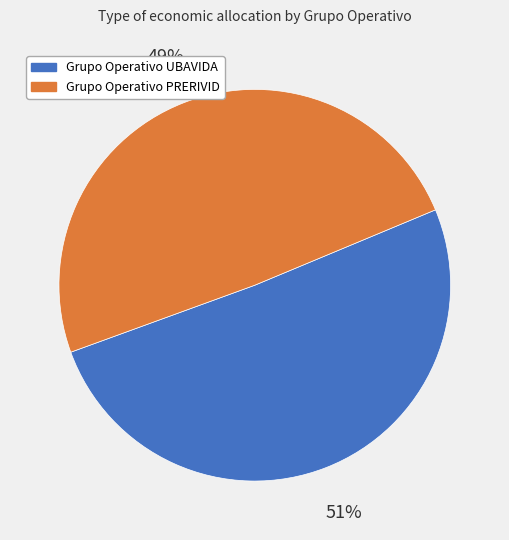

Is there any slice that represents more than half of the pie?

Yes